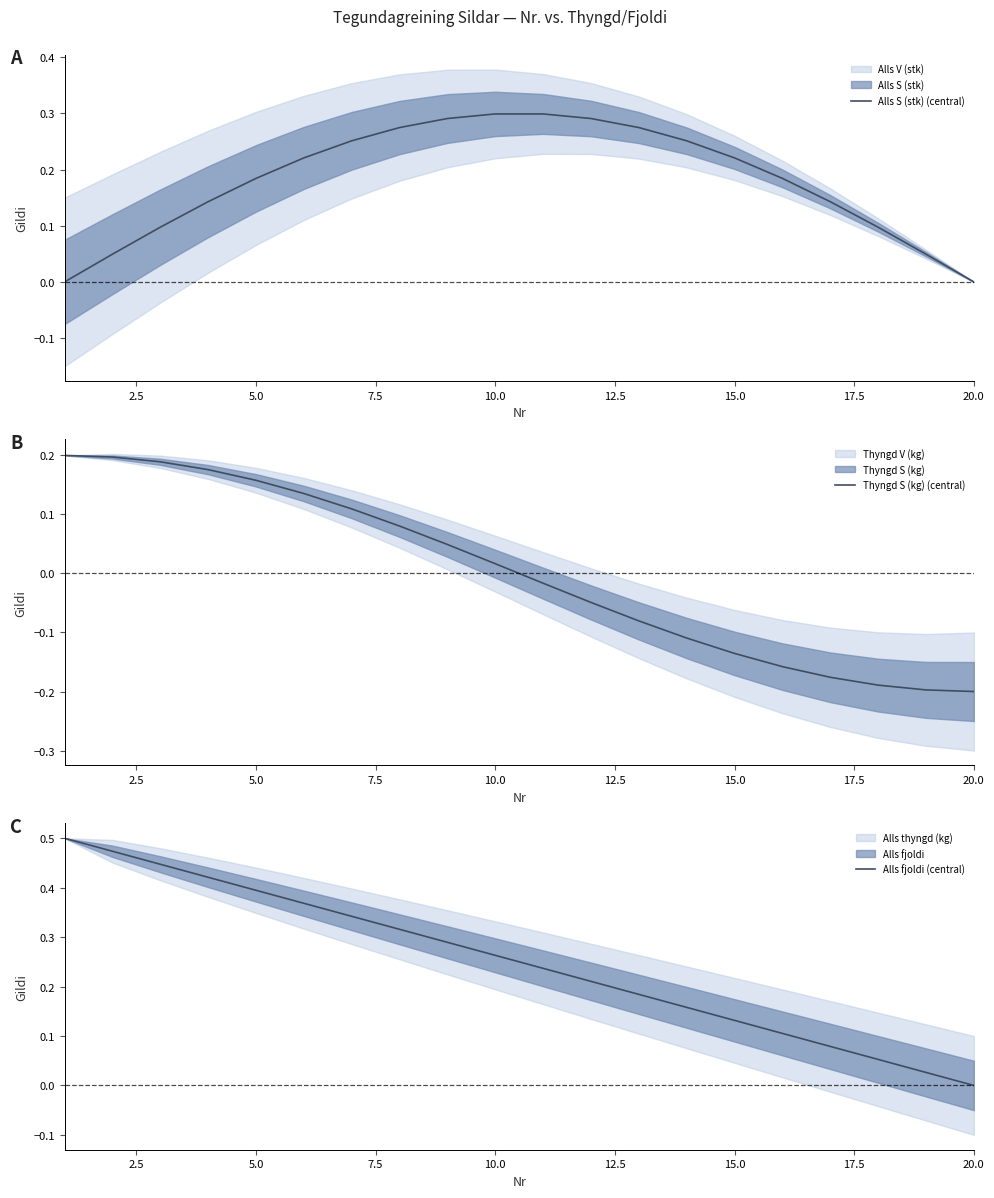

The value of Alls S (stk) (central) at 15.0 is 0.1. True or false?

False